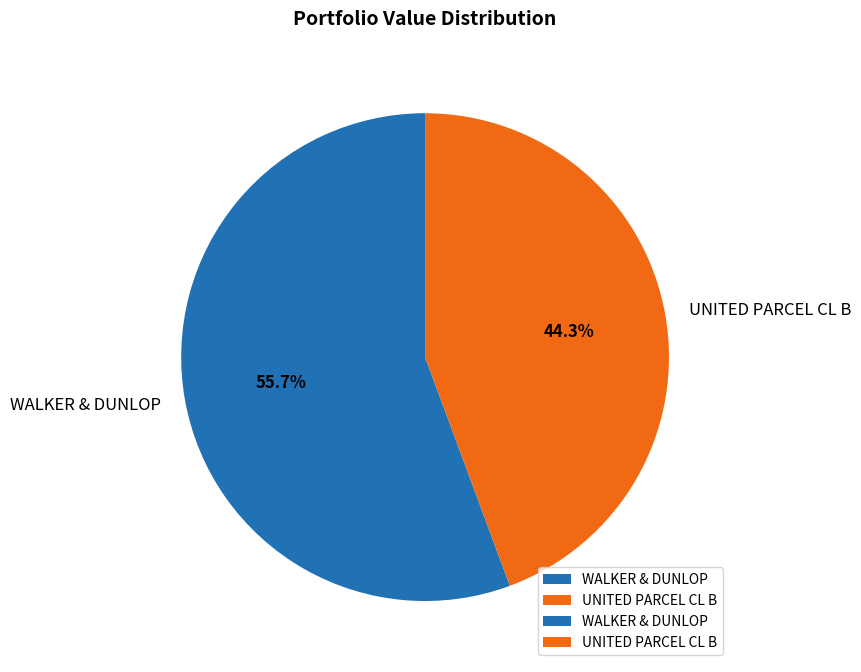

The UNITED PARCEL CL B slice represents 57% of the pie. True or false?

False